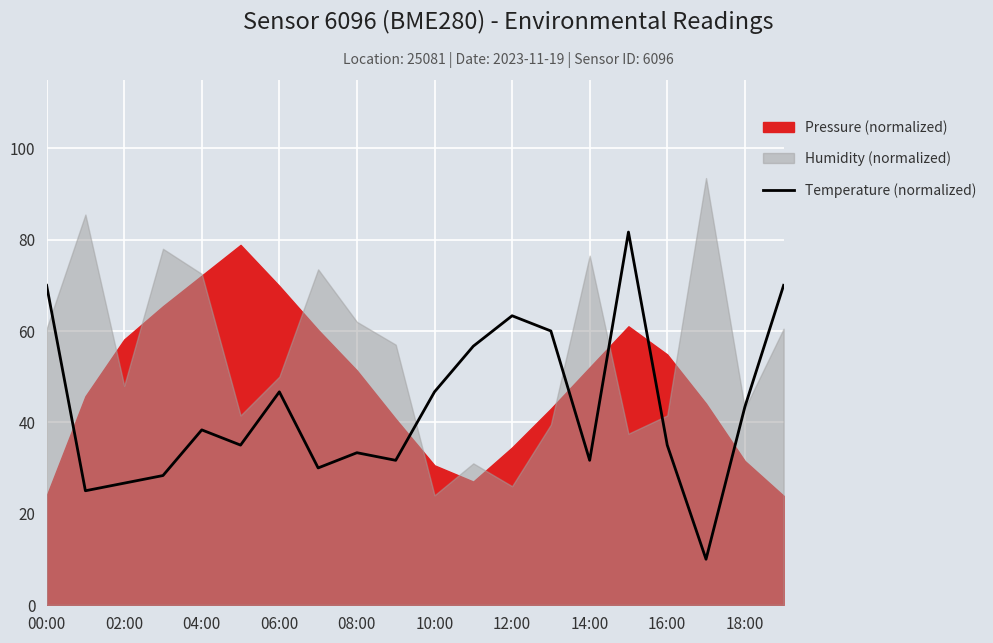

Which label corresponds to the smallest value in the chart?

17